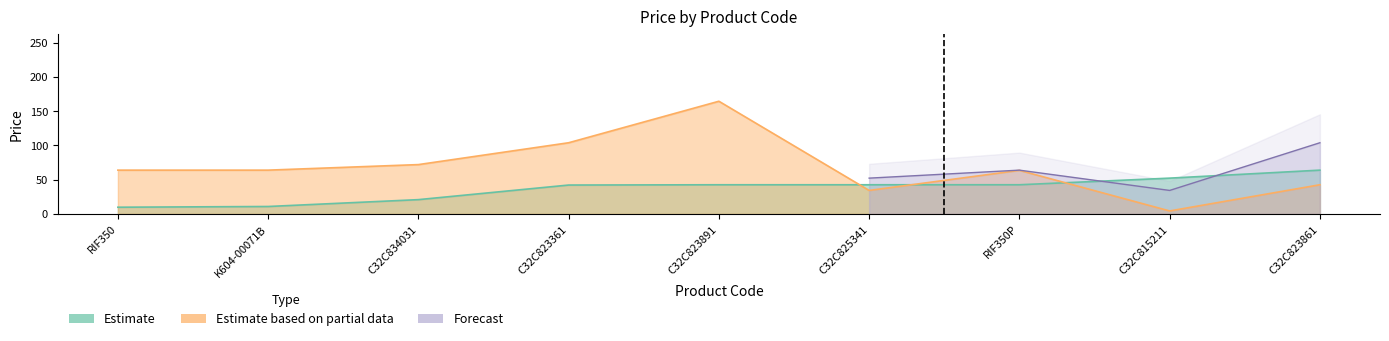

What is the difference between the second highest and minimum values in the Estimate series?

42.4